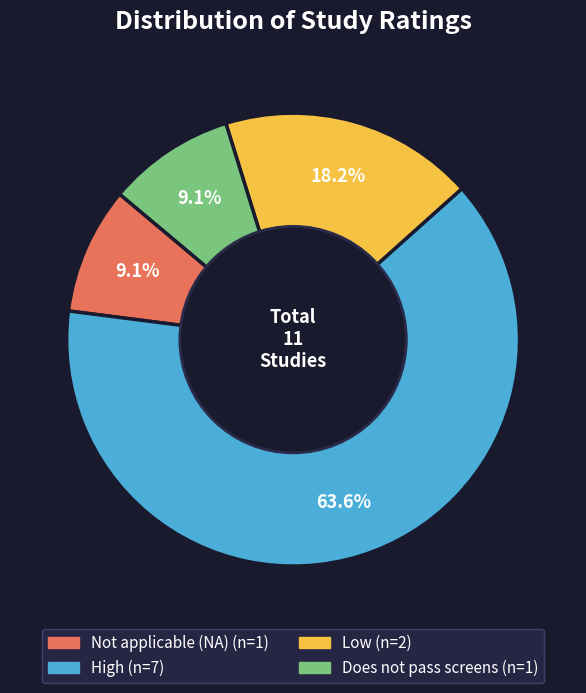

Is there a majority slice in this chart?

Yes